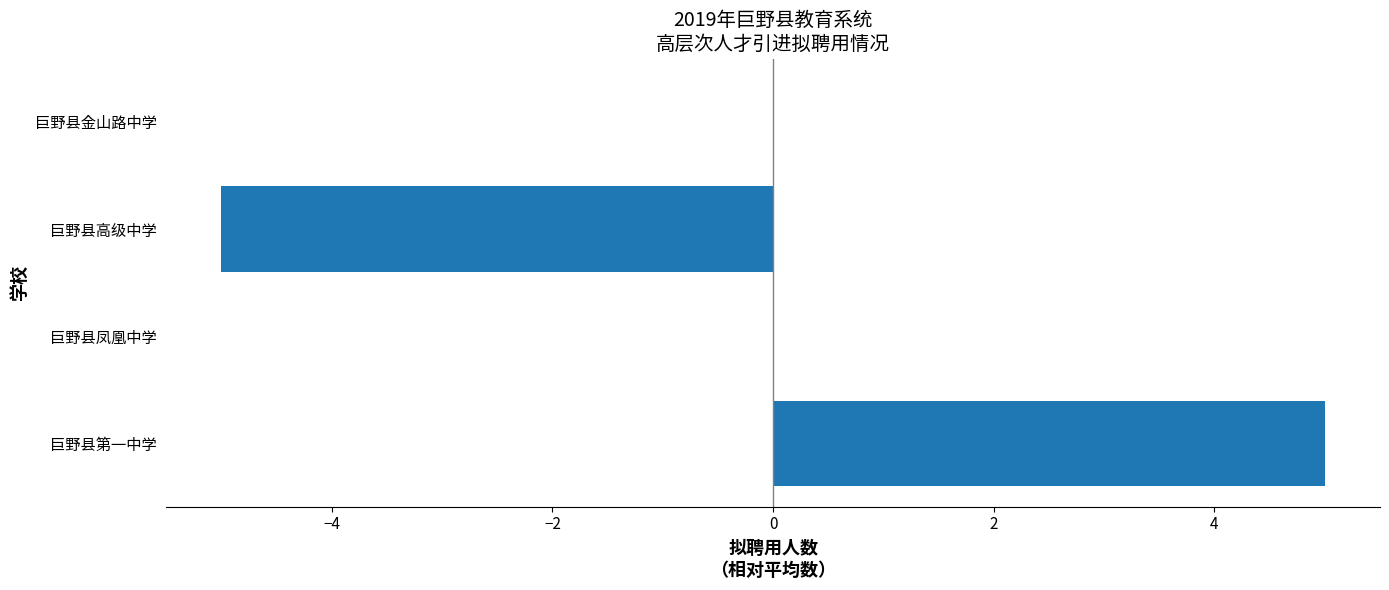

At which category does the chart reach its peak across all series?

巨野县第一中学